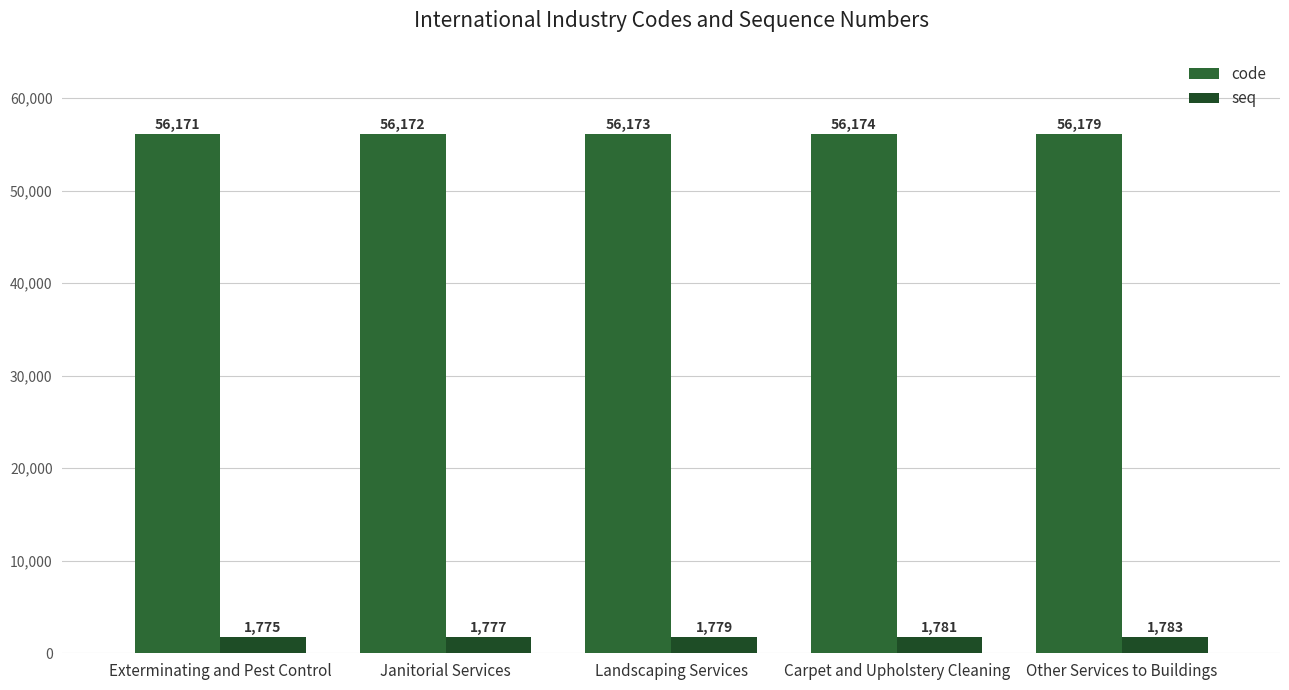

Which series has the widest spread of values?

code